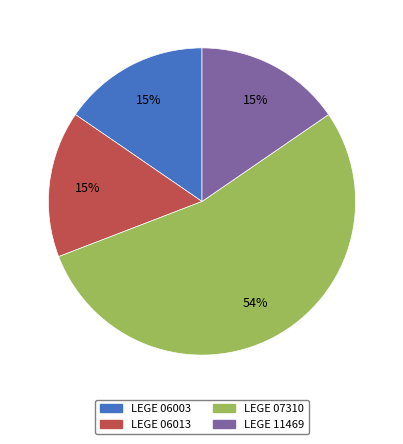

Is the sum of LEGE 11469 and LEGE 07310 greater than half?

Yes